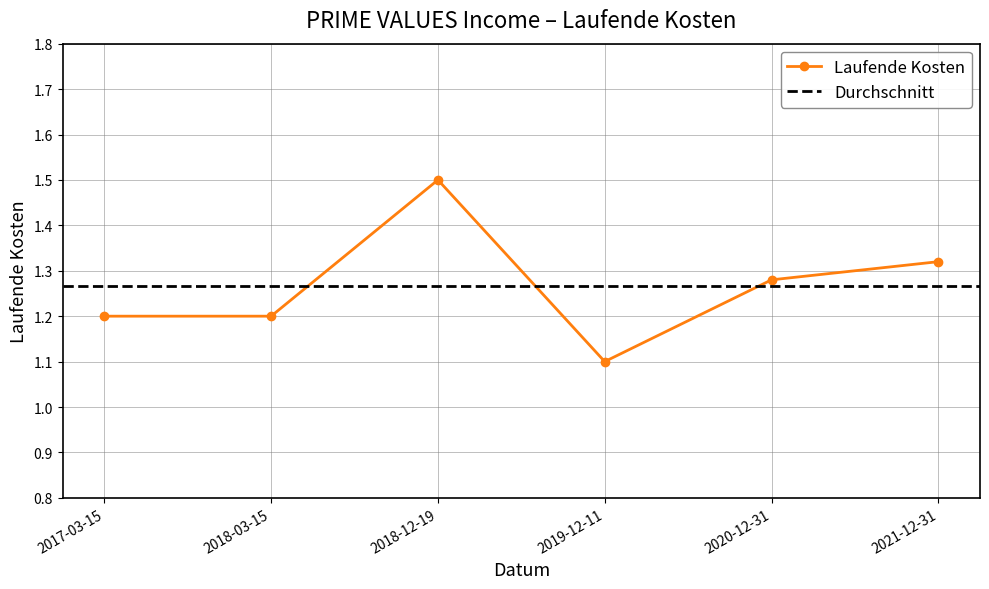

How many lines are shown in the chart?

1